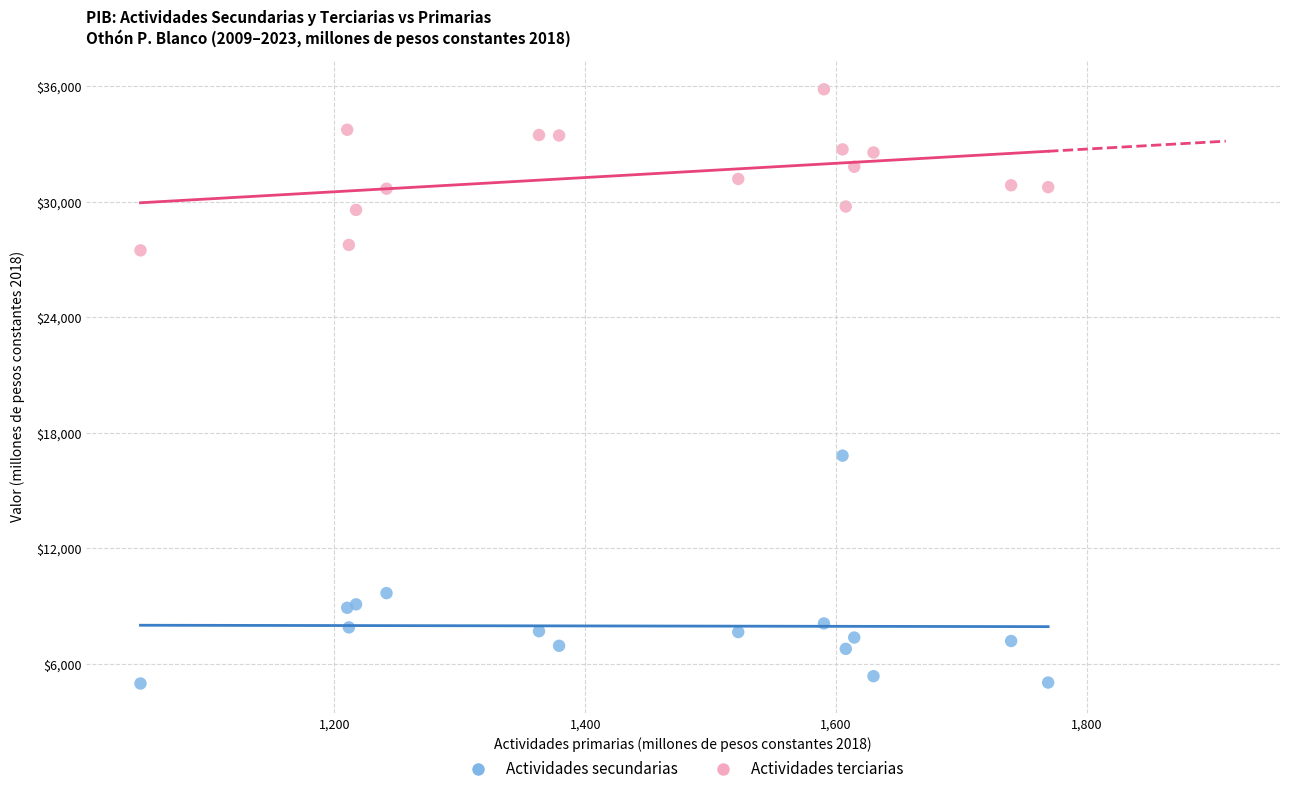

Which series has the largest Y range (max minus min)?

Actividades secundarias